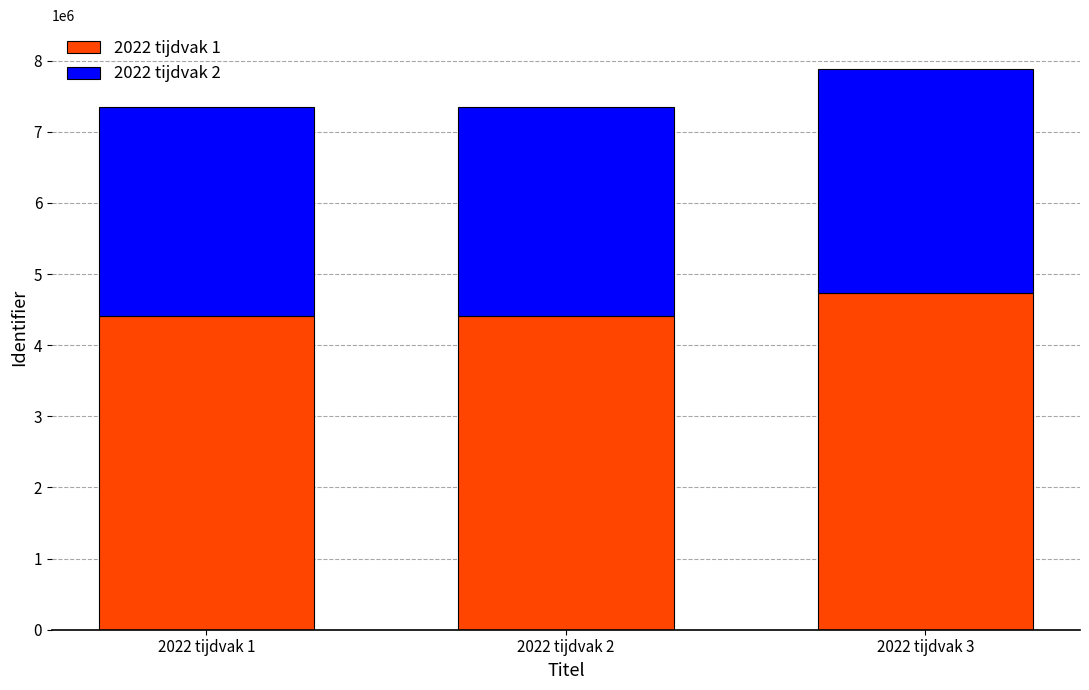

Rank the series at 2022 tijdvak 1 from highest to lowest value.

2022 tijdvak 1, 2022 tijdvak 2